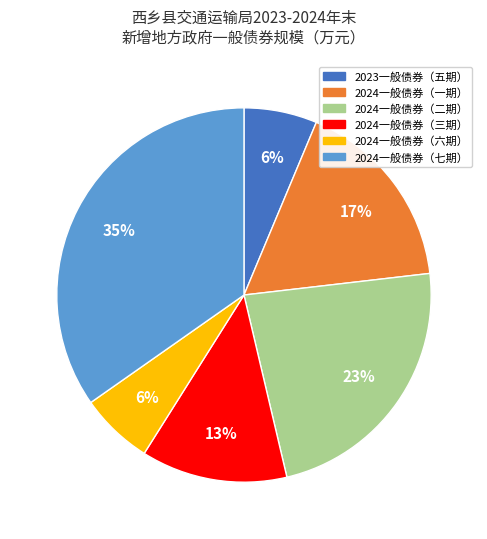

Does any single category account for the majority?

No